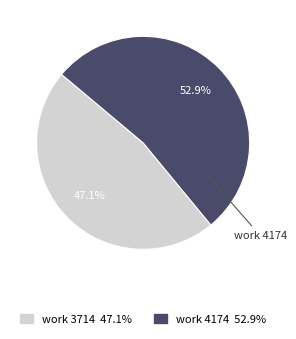

Is the sum of work 3714 and work 4174 greater than half?

Yes